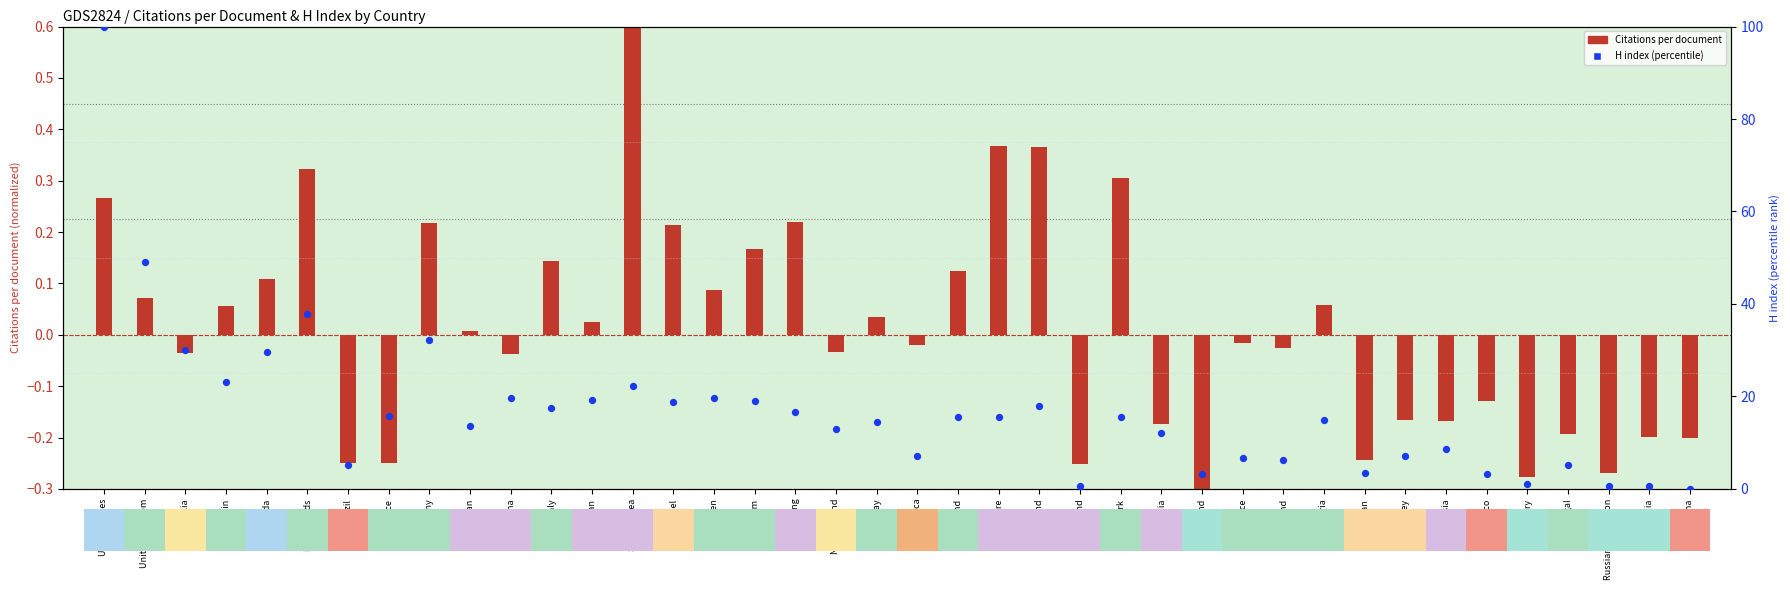

Which series has the widest spread of Y values?

H index (percentile)